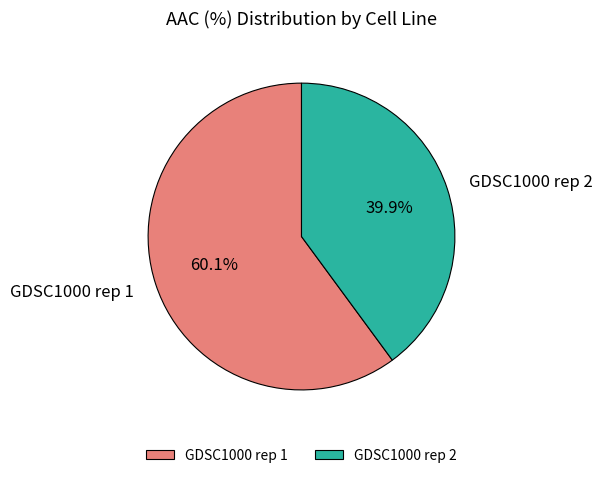

To the nearest percent, what is the combined percentage of GDSC1000 rep 2 and GDSC1000 rep 1?

100%